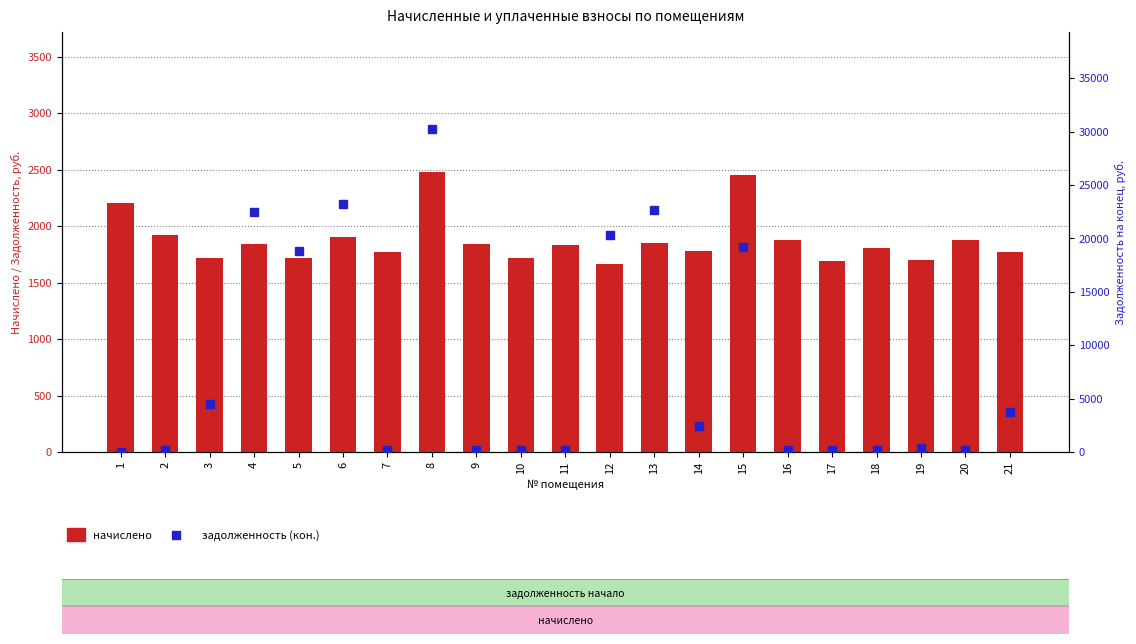

What is the maximum value for начислено?

2480.4